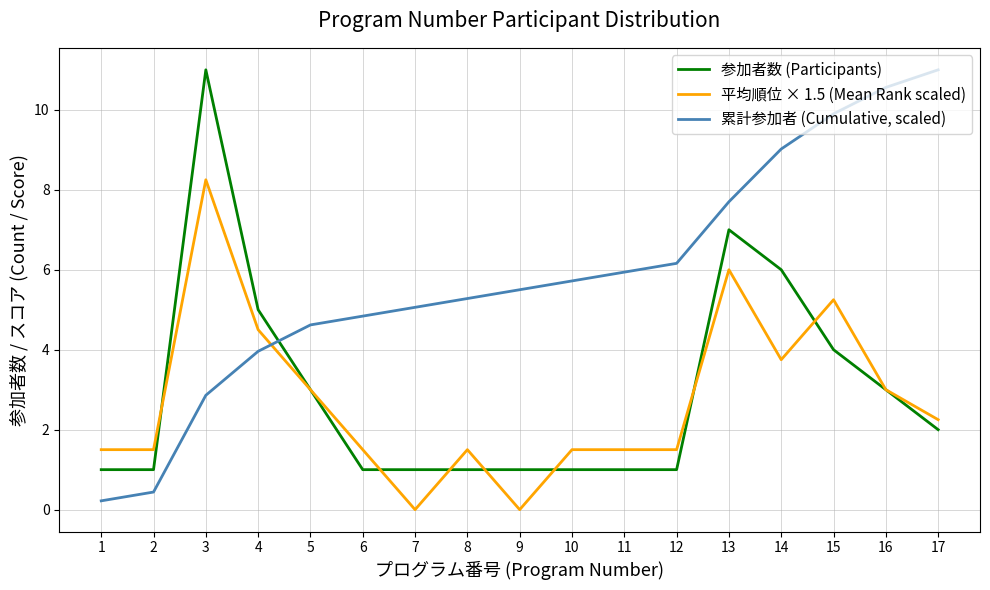

The 累計参加者 (Cumulative, scaled) series shows 0.9 at 4. True or false?

False